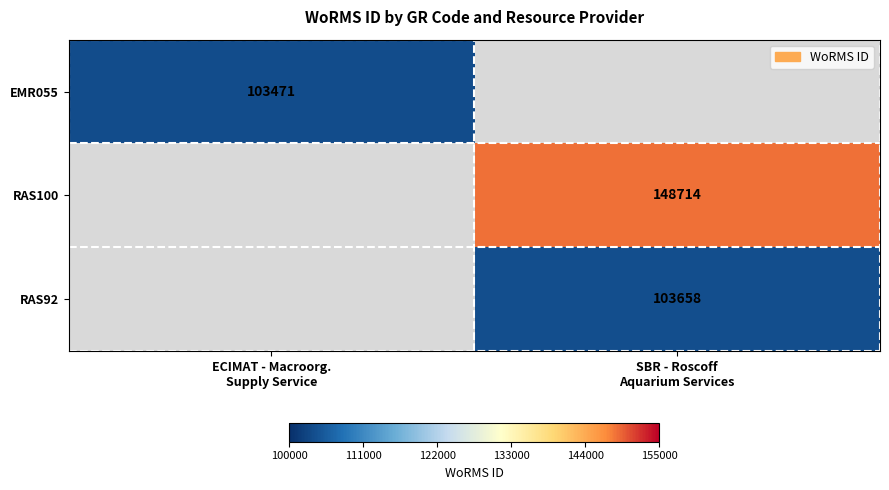

At how many categories does at least one series exceed 110161?

1